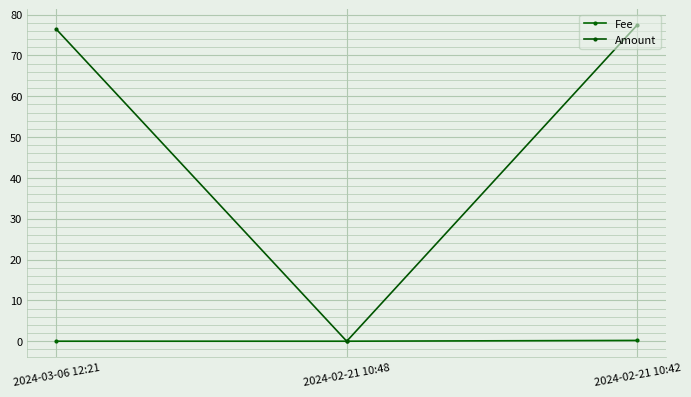

How many lines are shown in the chart?

2